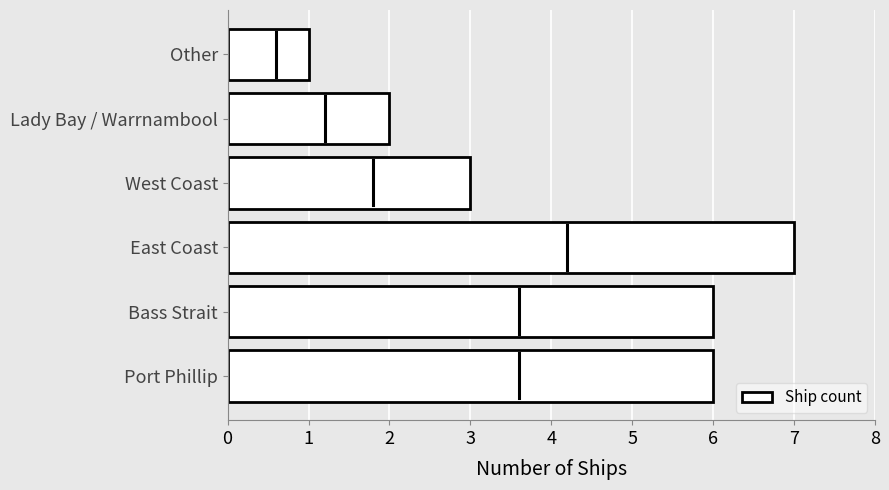

Reading bottom to top, extract all data points from this chart.

6	6	7	3	2	1